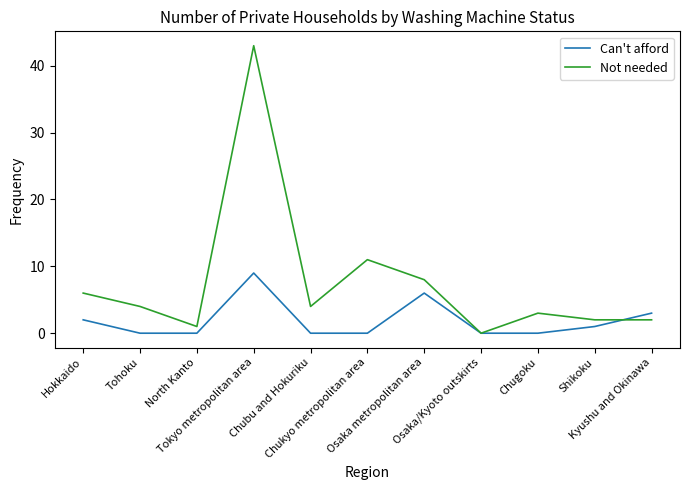

Reading left to right, list all the values displayed in this chart.

Can't afford: 2	0	0	9	0	0	6	0	0	1	3
Not needed: 6	4	1	43	4	11	8	0	3	2	2